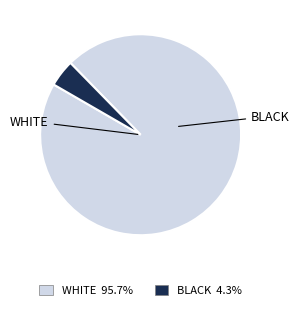

Does any single category account for the majority?

Yes